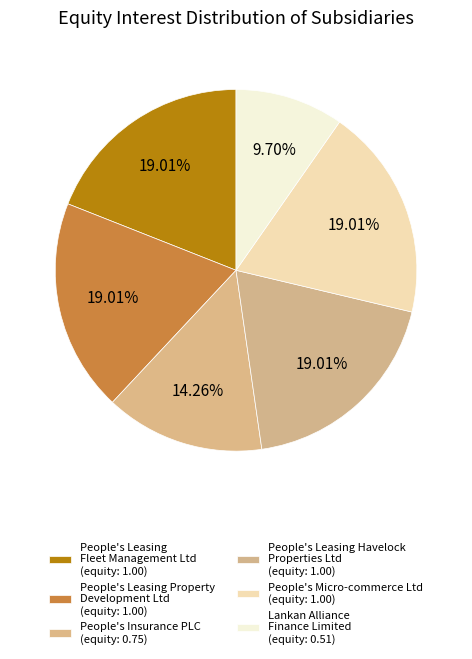

Count the number of slices in the pie.

6